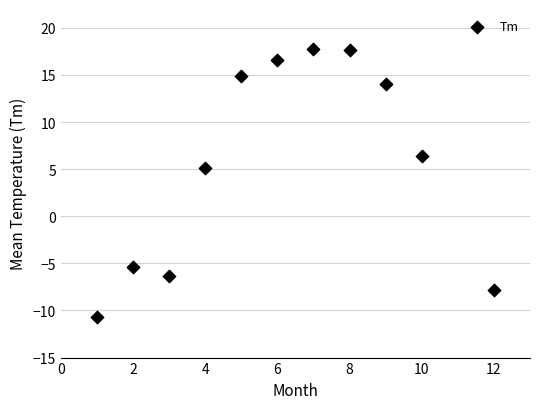

What is the range of X values (max minus min)?

11.0